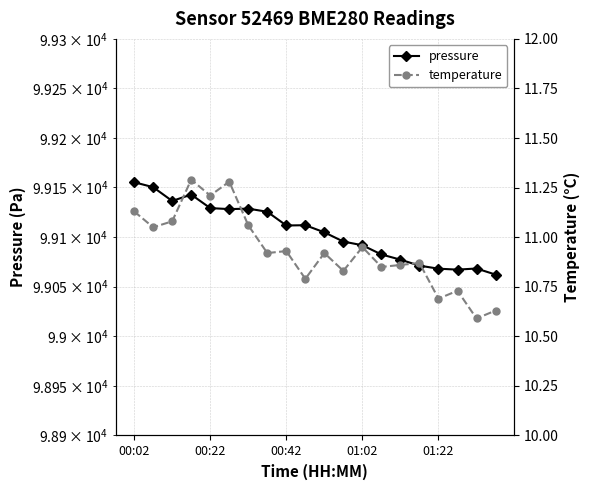

List the series in order of their peak value, highest first.

pressure, temperature